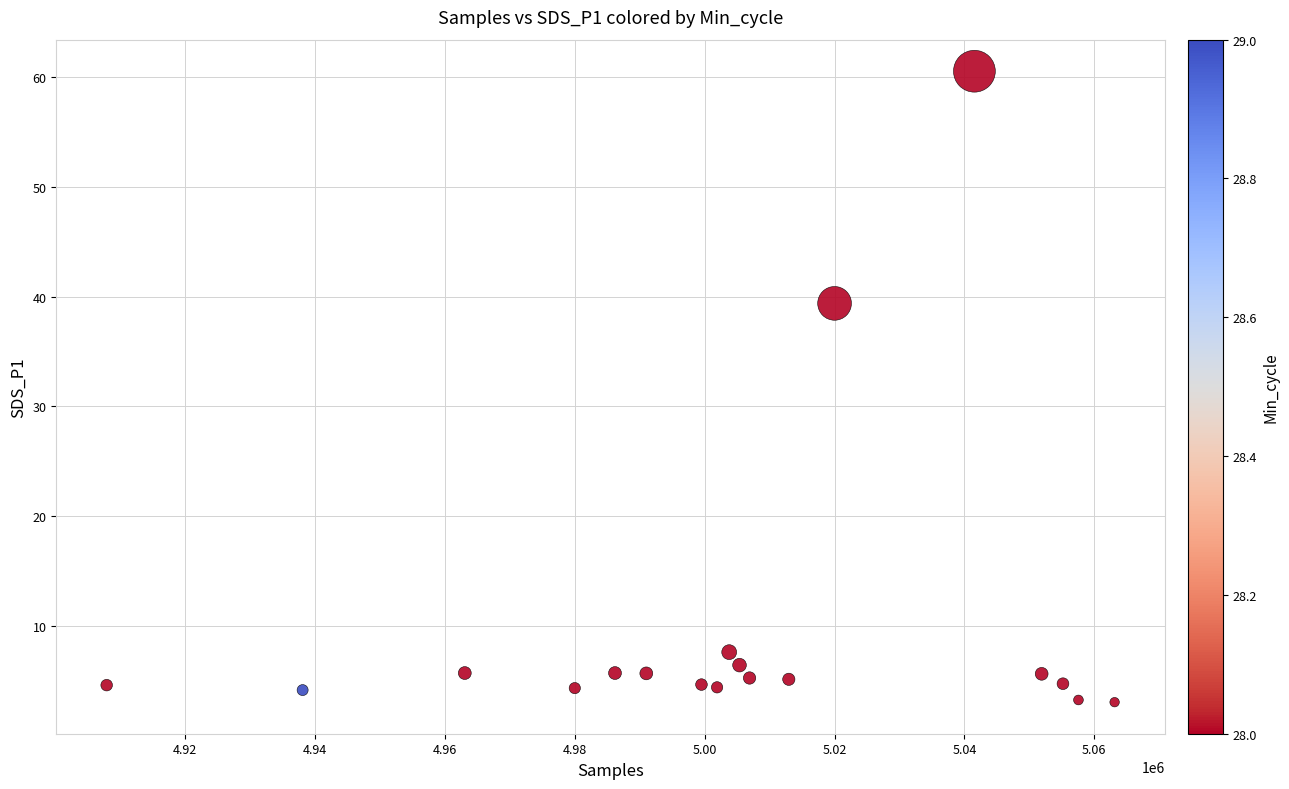

What Y value in the scatter plot is closest to 31?

39.4